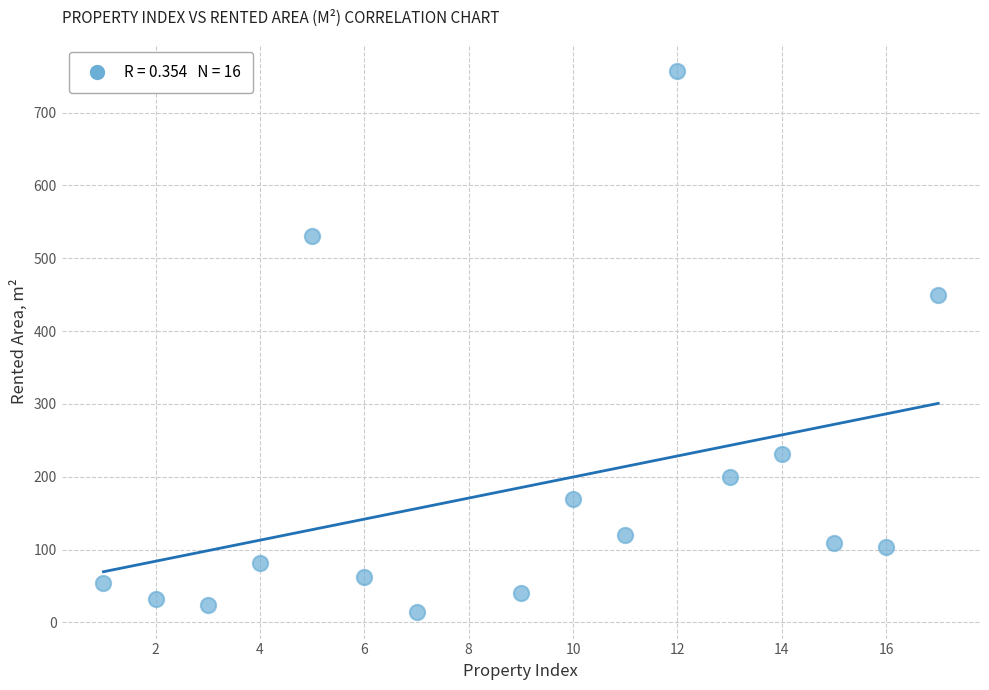

What is the range of X values (max minus min)?

16